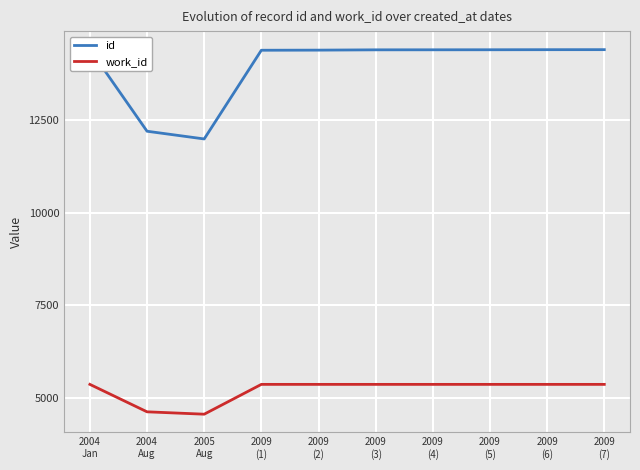

At which label does id reach its minimum?

2005
Aug